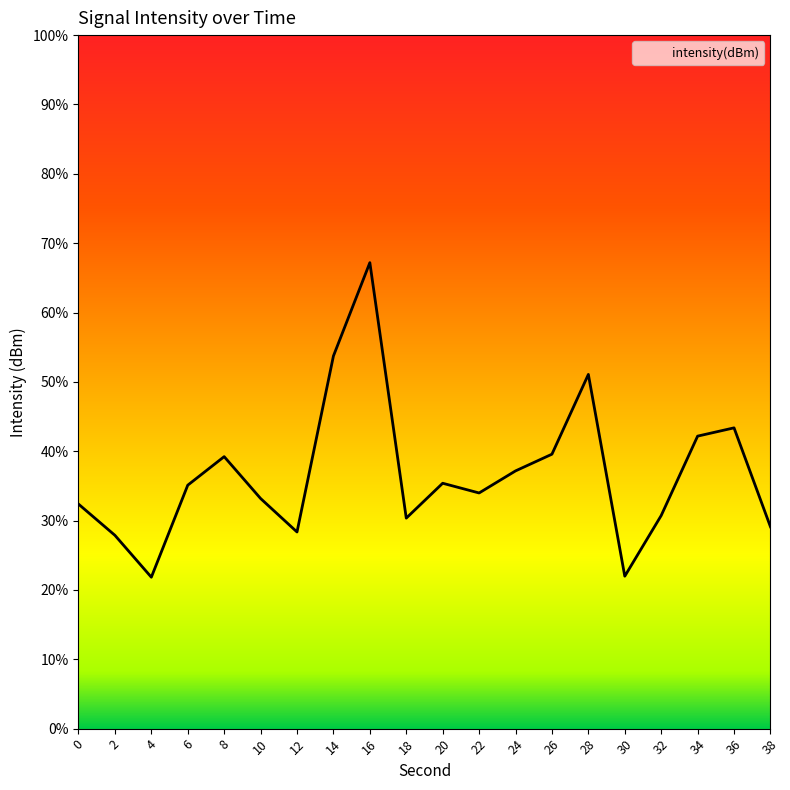

Does the chart display data point markers on the line(s)?

No